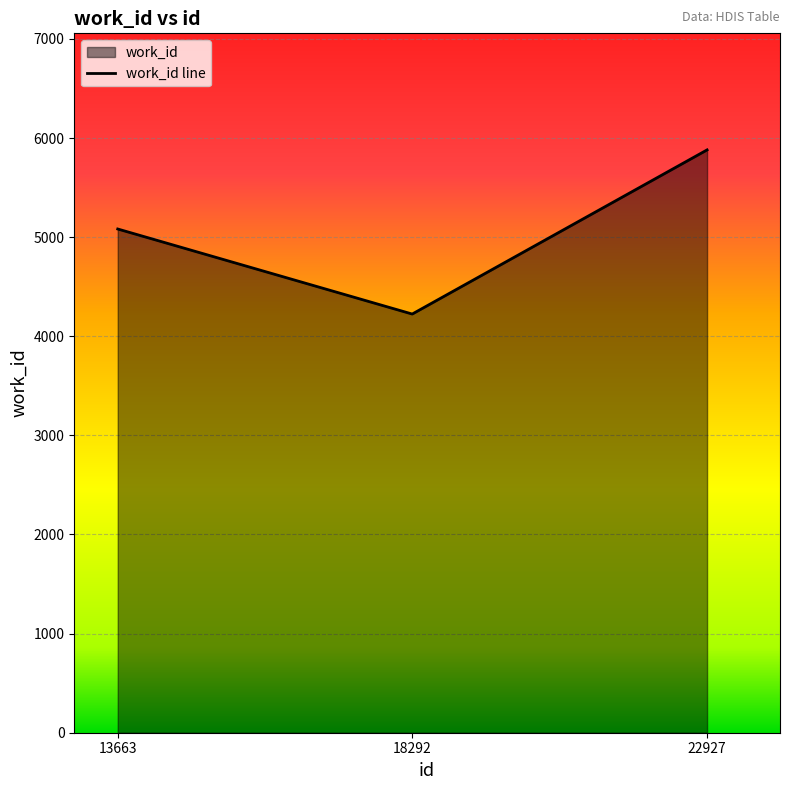

What is the difference between the second highest and minimum values?

858